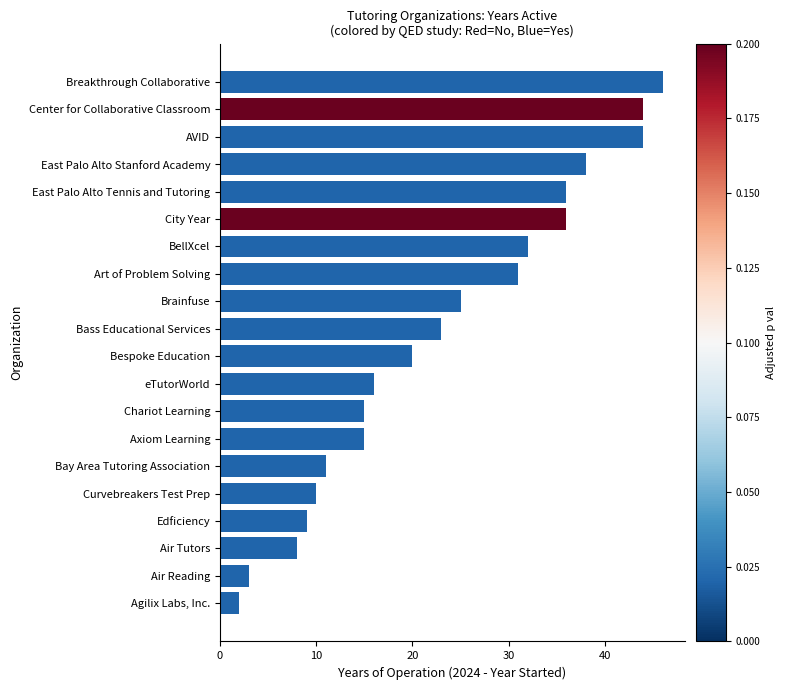

What is the maximum value shown in the chart?

46